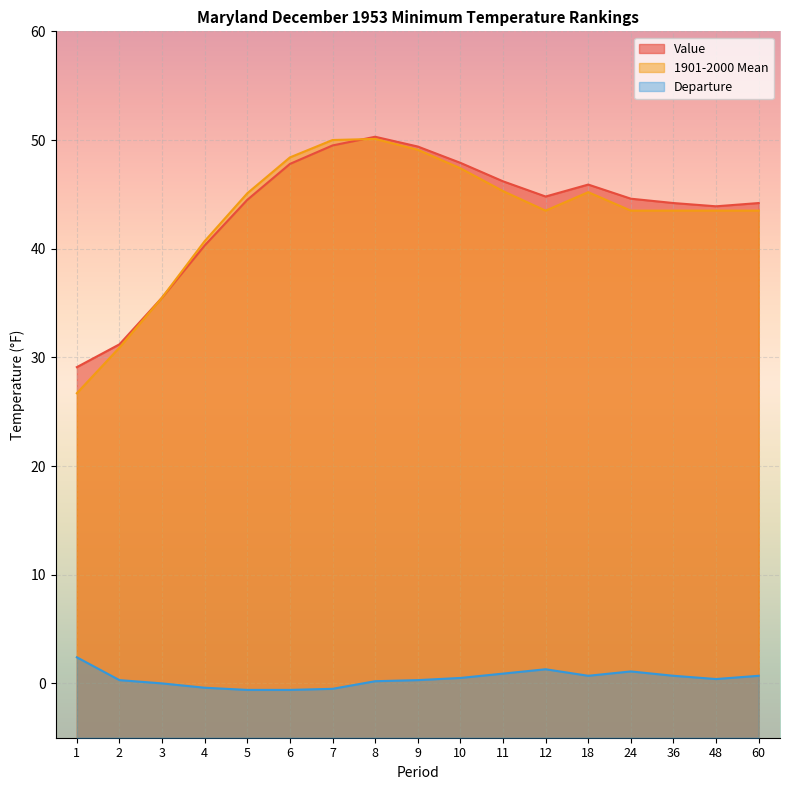

Does the chart display data point markers on the line(s)?

No